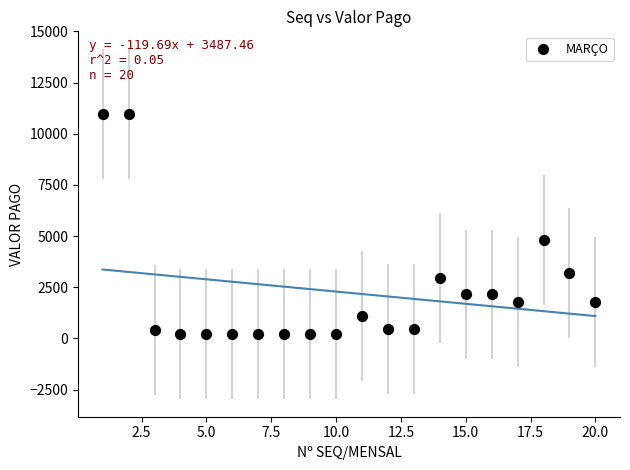

What is the range of X values (max minus min)?

19.0